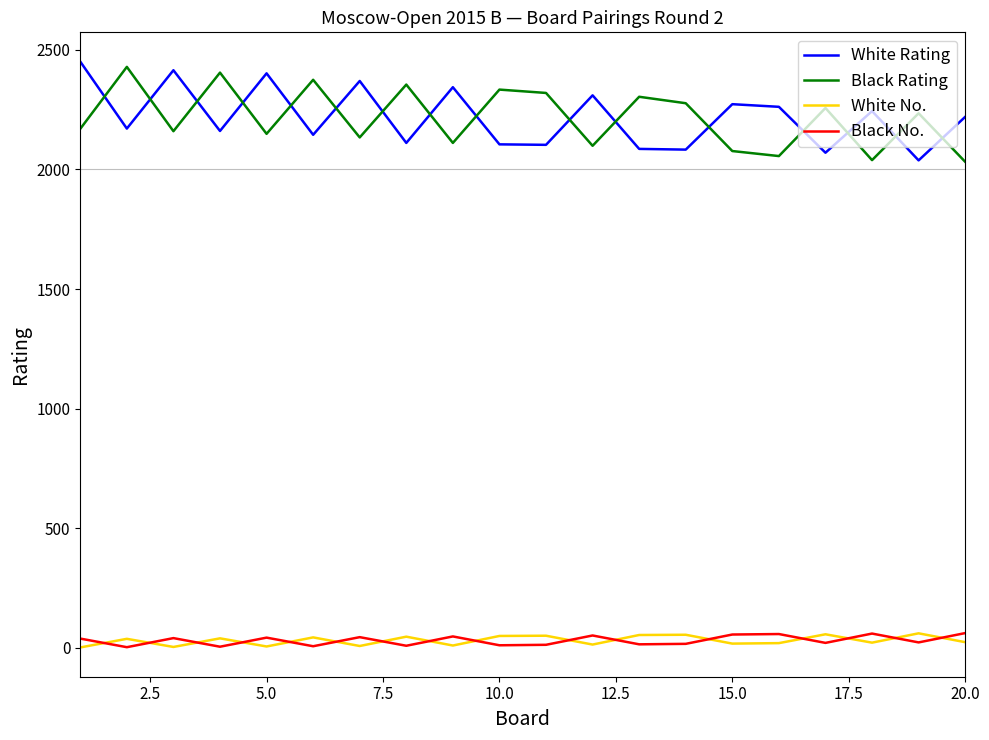

What is the maximum value for Black Rating?

2429